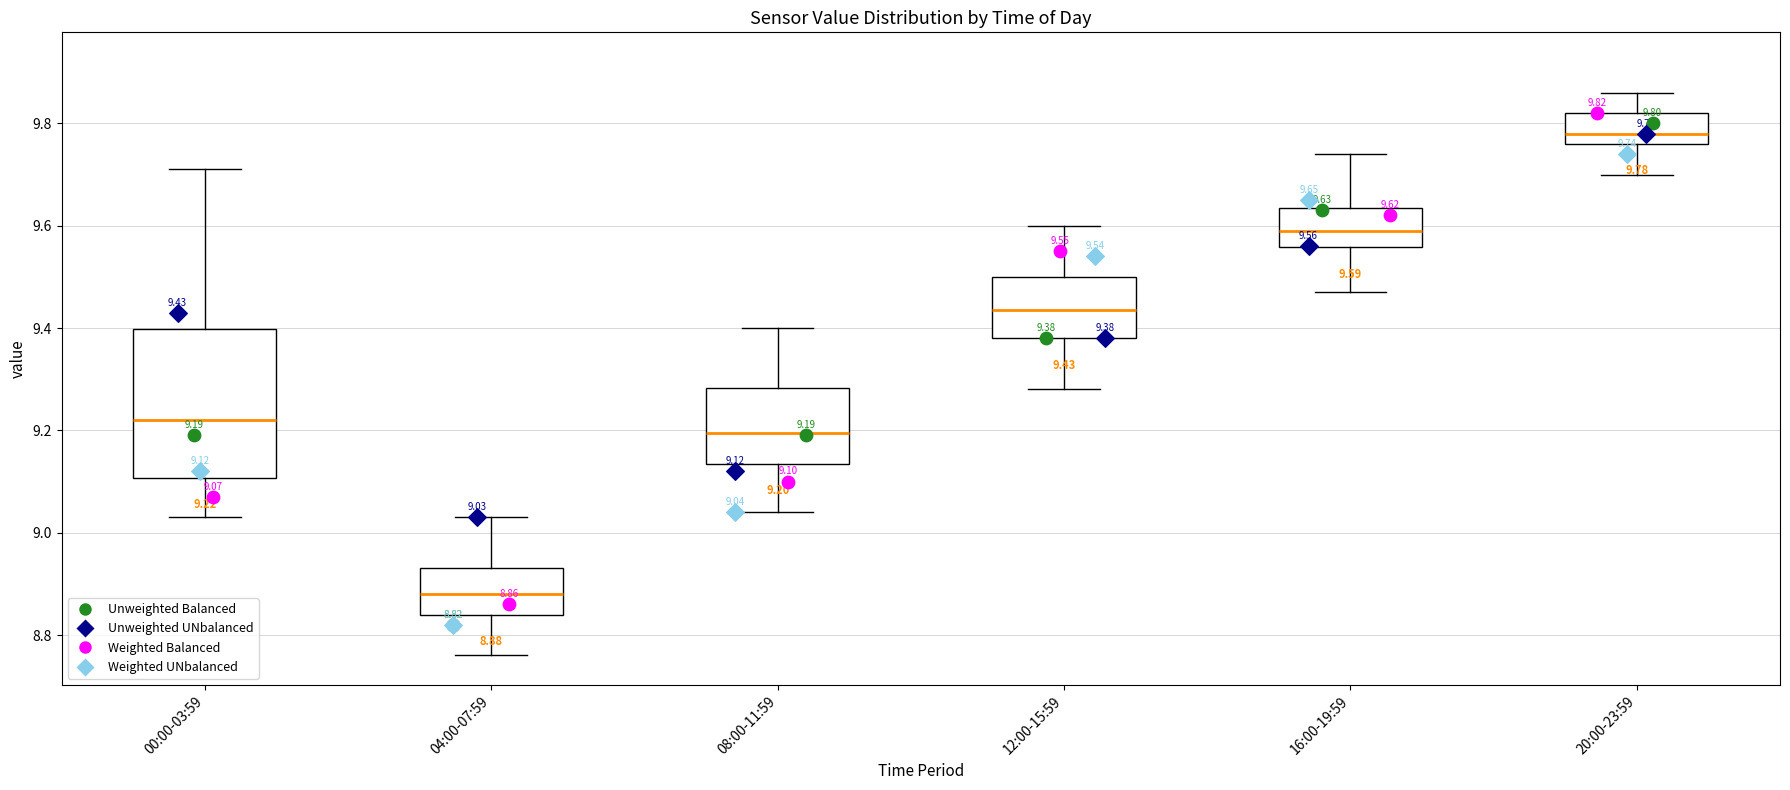

Which box is the tallest, from its lower edge to its upper edge?

00:00-03:59